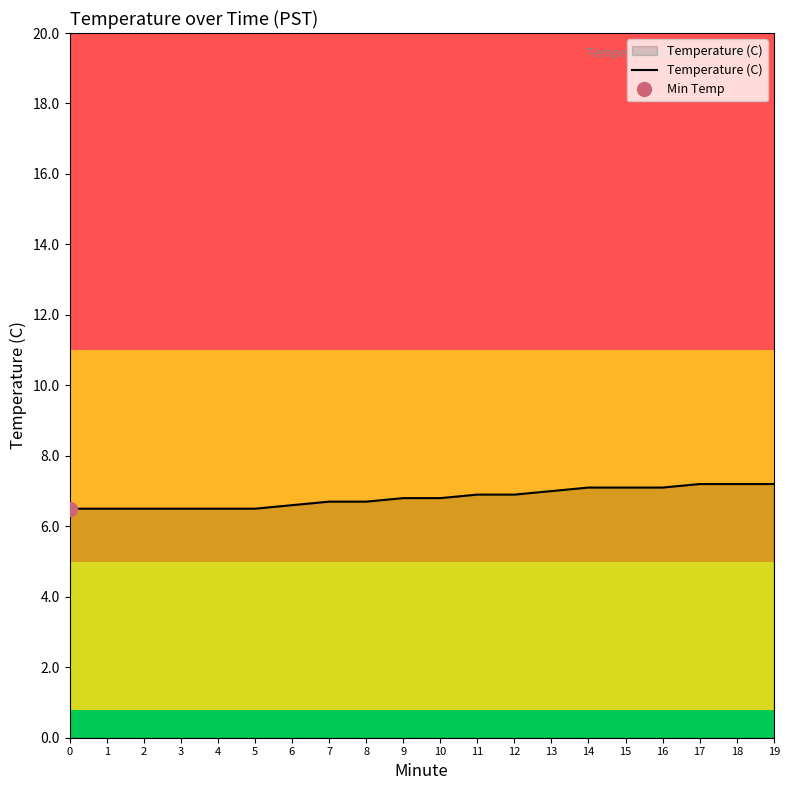

How many series are shown in this chart?

1